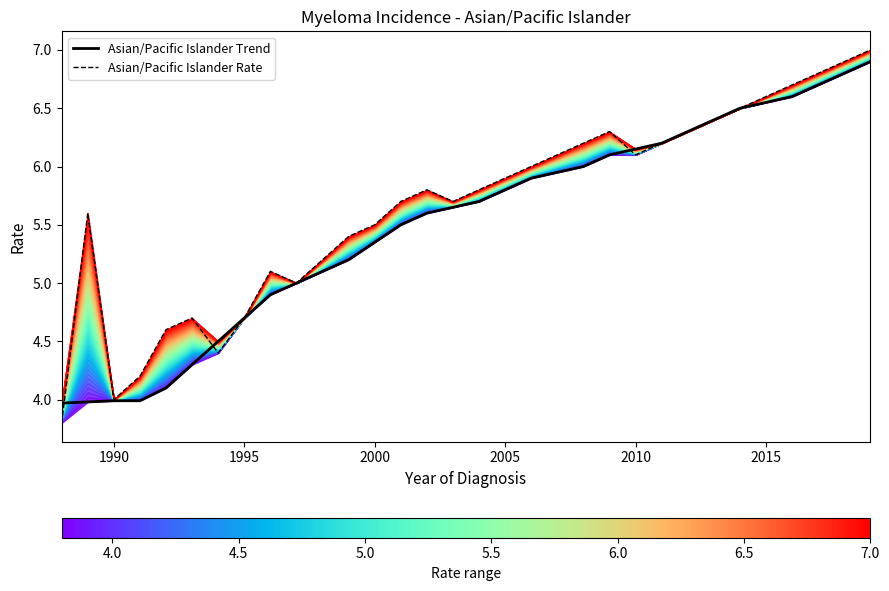

Which series has the largest range (max minus min)?

Asian/Pacific Islander Rate